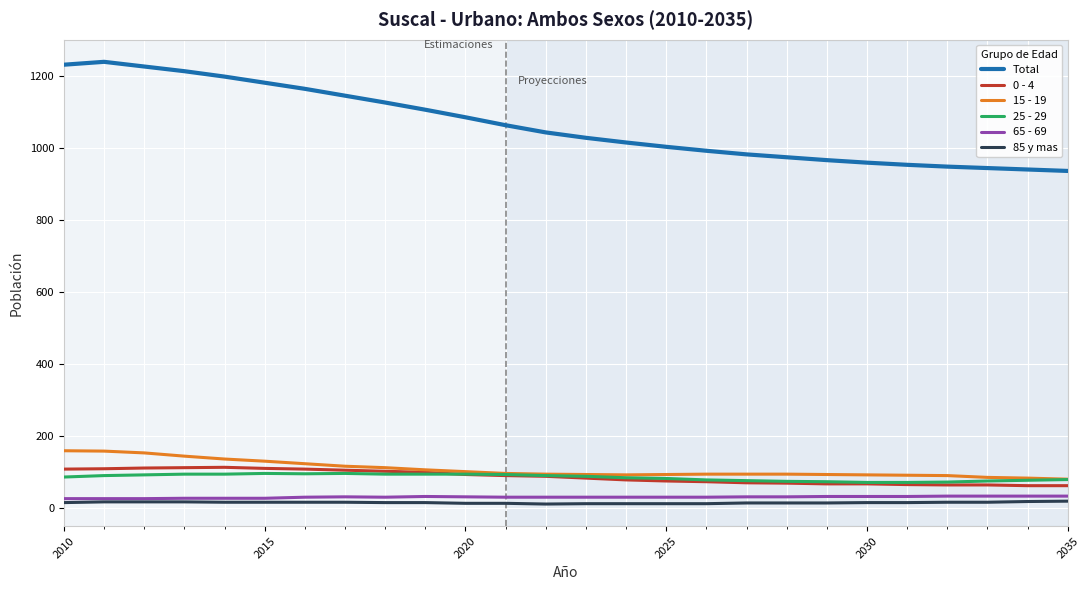

Which series has the largest range (max minus min)?

Total